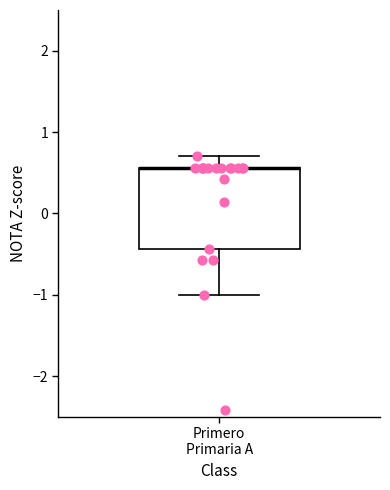

Read this box plot against the y-axis: the position of the median line, the range covered by the box, and the ends of both whiskers. The values are not printed on the chart, so give them approximately, as read against the axis.

median 0.6 (drawn on the box's upper edge), box -0.4 to 0.6, whiskers -1.0 to 0.7